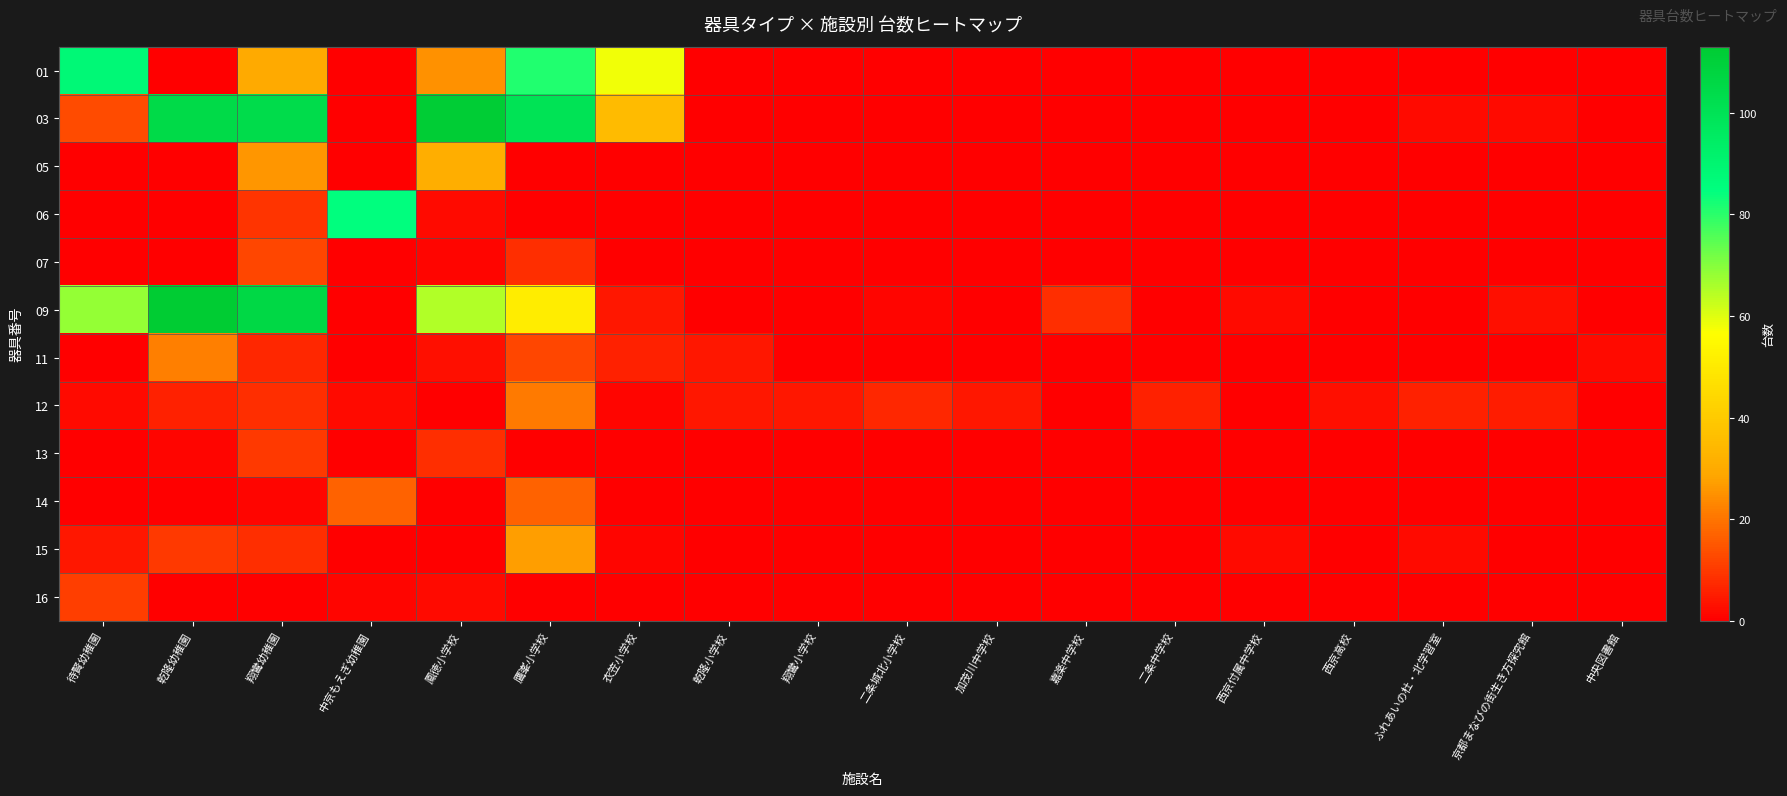

At which category does the chart reach its peak across all series?

乾隆幼稚園